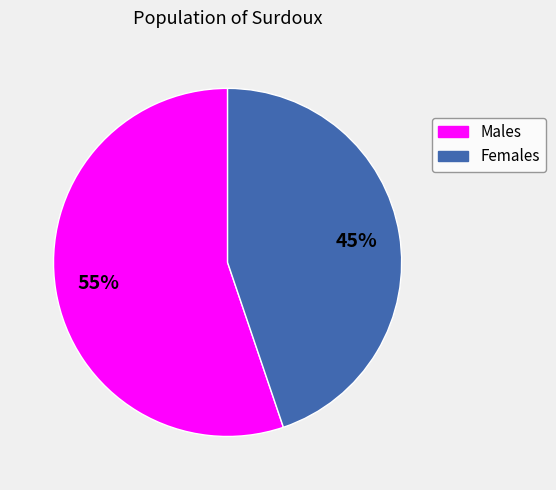

How many slices are in this pie chart?

2